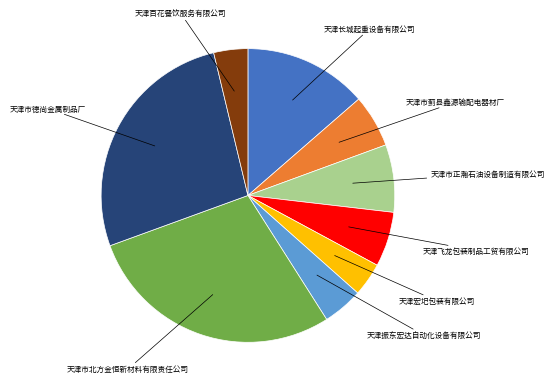

Between 天津长城起重设备有限公司 and 天津飞龙包装制品工贸有限公司, which is larger?

天津长城起重设备有限公司